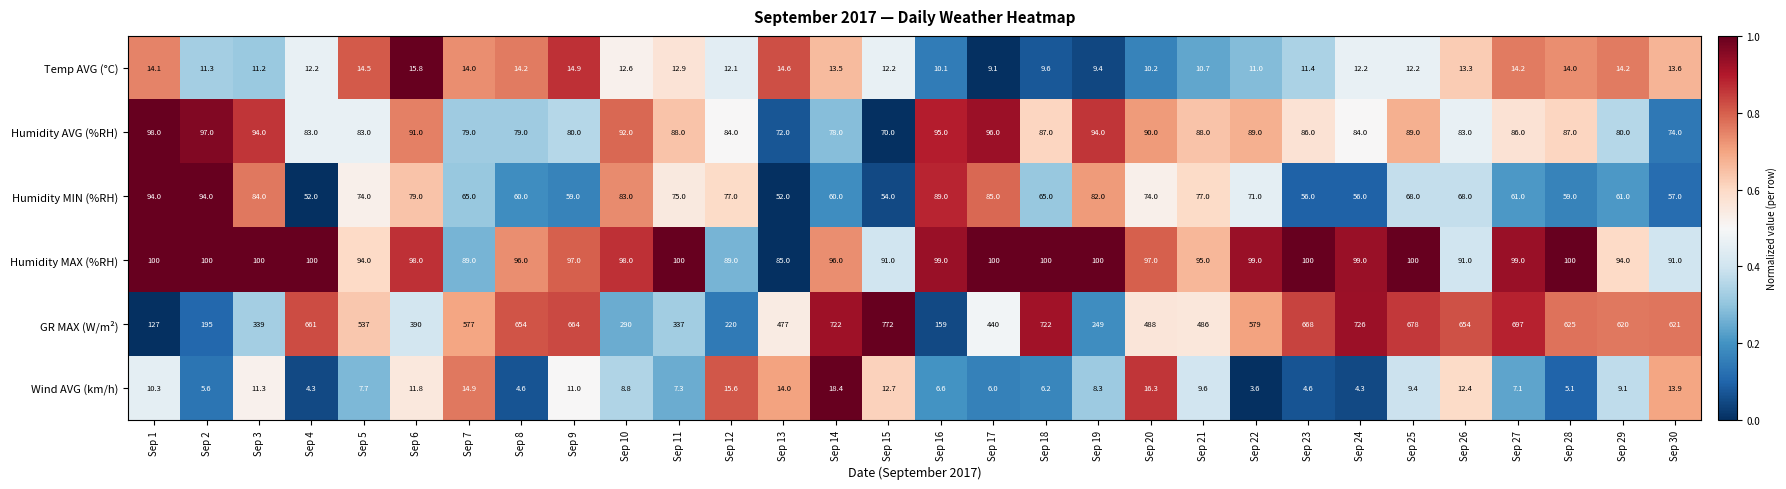

What is the total value across all series at Sep 9?

925.9